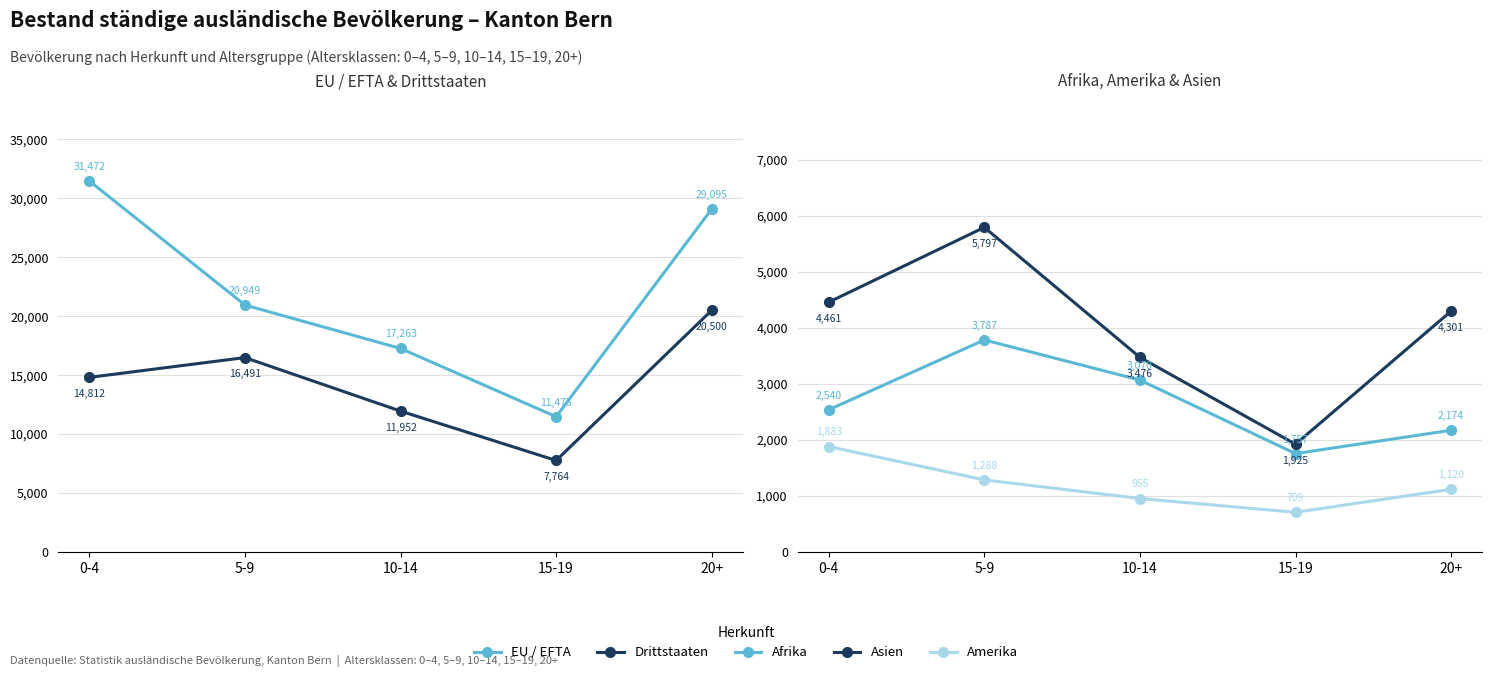

How many data points in Drittstaaten are above 14812?

2